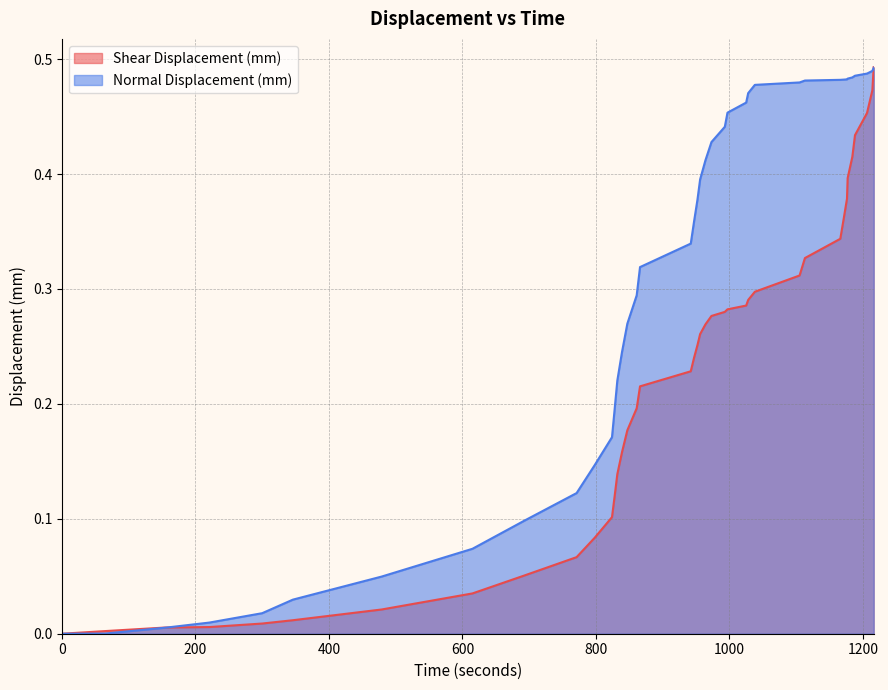

How many series are shown in this chart?

2